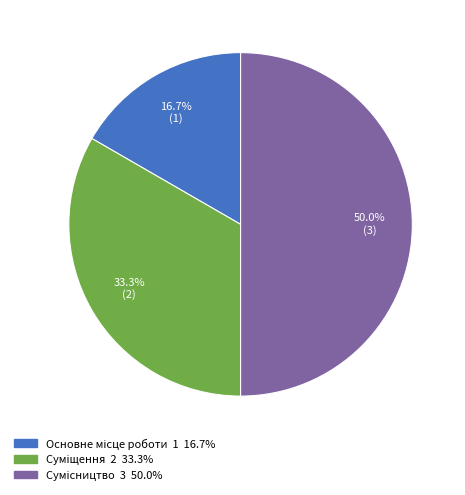

What is the change in value from Суміщення to Сумісництво?

+1